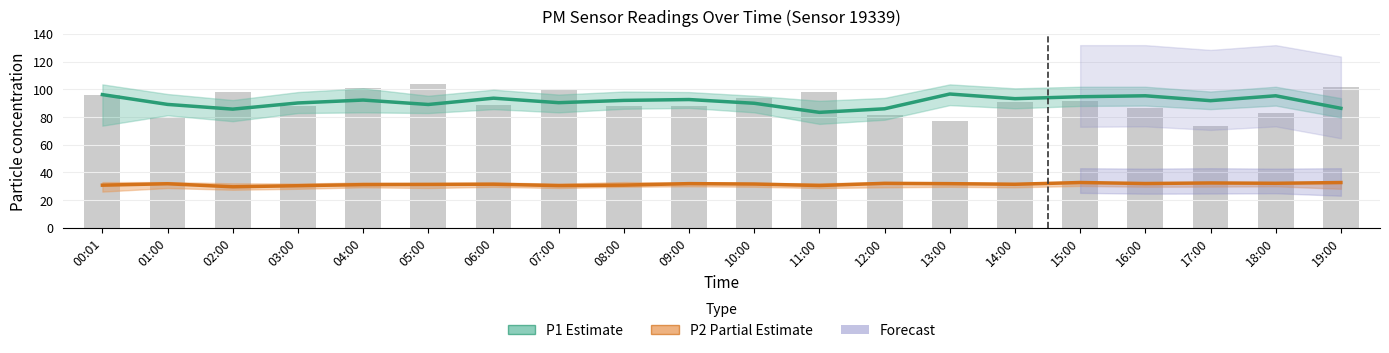

Reading left to right, what are all the values shown in this chart?

P1 (Estimate): 96.1	89.0	85.7	90.1	92.2	89.0	93.5	90.3	92.0	92.6	89.9	83.3	85.9	96.5	93.2	94.6	95.3	91.8	95.3	86.2
P2 (Partial Estimate): 30.8	31.8	29.6	30.4	31.2	31.4	31.5	30.5	30.9	31.9	31.6	30.6	32.1	31.9	31.4	32.7	32.0	32.4	32.2	32.7
Raw P1 readings: 96.1	79.7	98.3	87.9	100.7	103.5	88.5	99.7	88.2	88.2	93.7	98.0	81.2	77.0	91.1	91.6	86.5	73.7	82.8	101.8